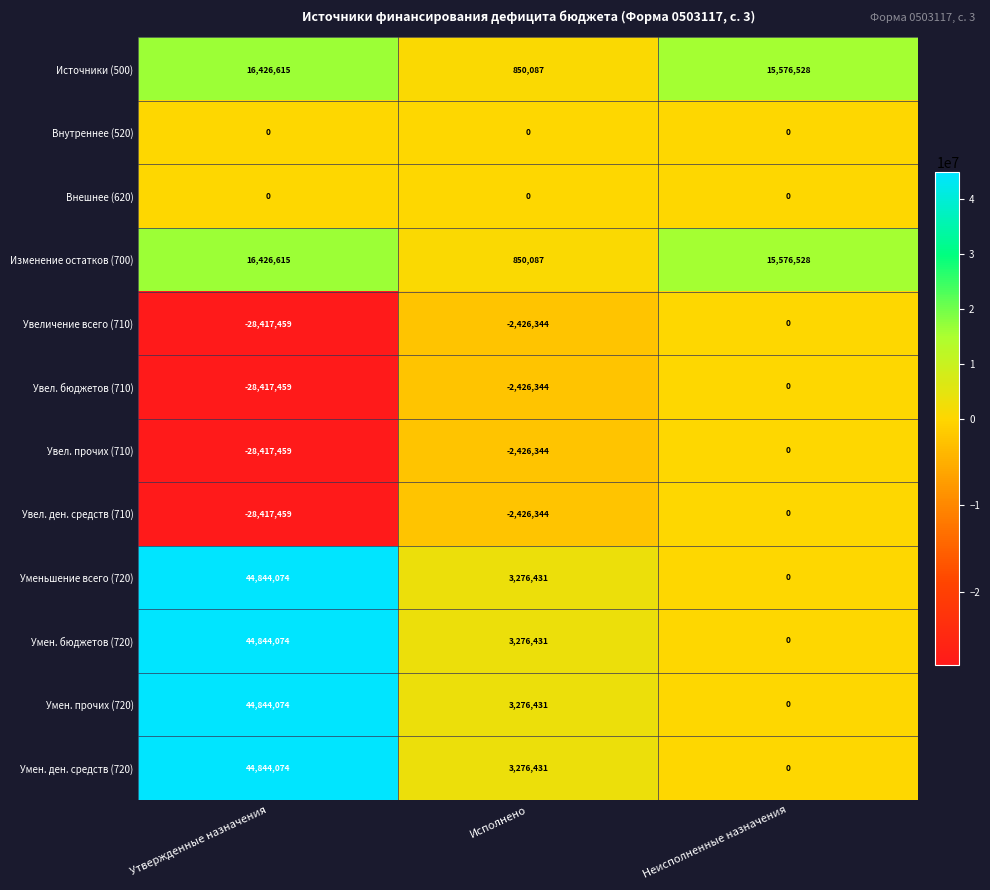

Is it true that Увел. ден. средств (710) equals -28417459 at Утвержденные назначения?

True